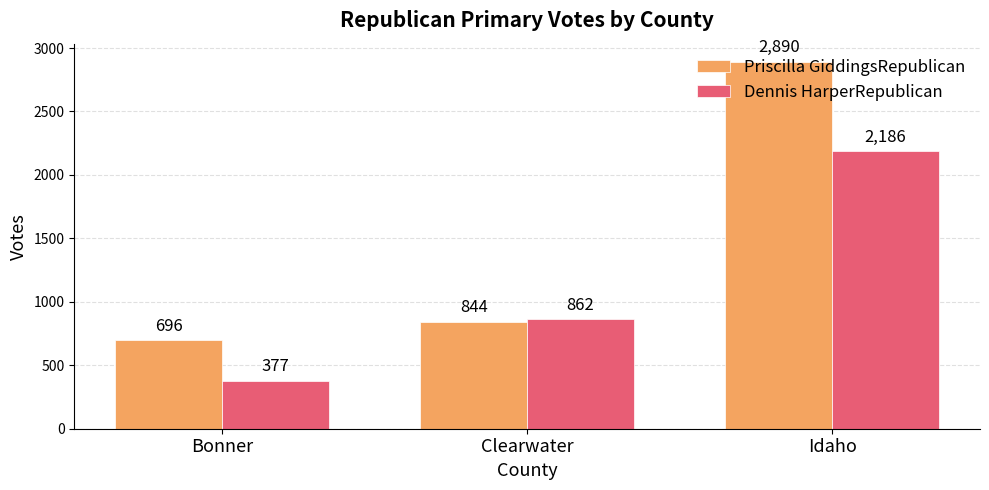

What is the difference between the maximum and minimum values in the Dennis HarperRepublican series?

1809